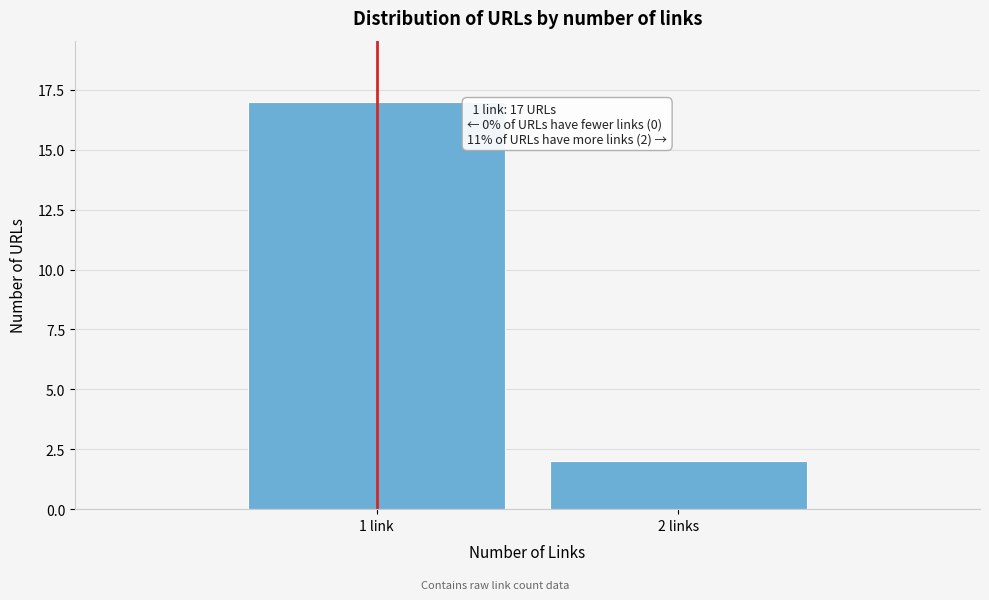

Reading right to left, extract all data points from this chart.

2	17